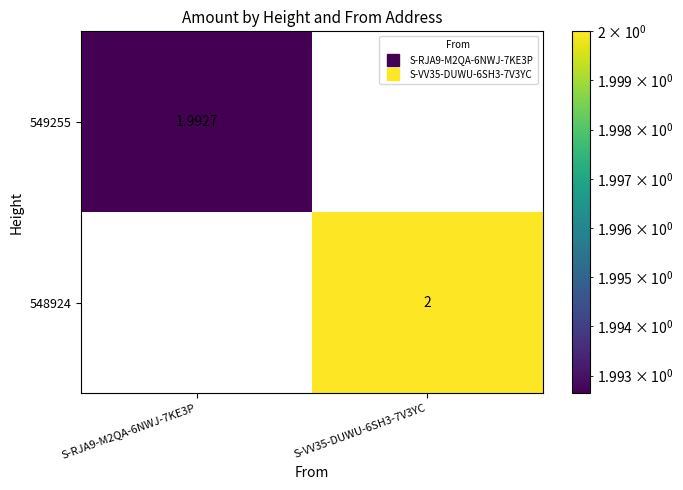

Is the value of 549255 at S-RJA9-M2QA-6NWJ-7KE3P greater than the value of 548924 at S-VV35-DUWU-6SH3-7V3YC?

No